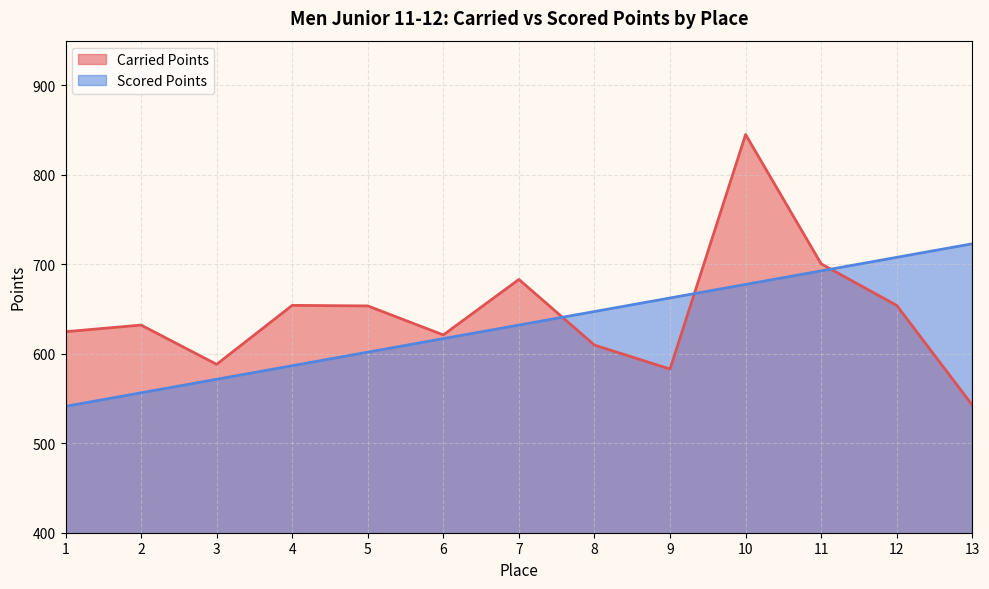

Reading left to right, transcribe all the data shown in this chart.

Carried Points: 624.7	632.1	588.2	654.1	653.5	621.1	683.1	609.7	583.0	845.1	700.5	654.0	542.6
Scored Points: 541.2	556.4	571.5	586.7	601.8	617.0	632.1	647.2	662.4	677.5	692.7	707.8	723.0